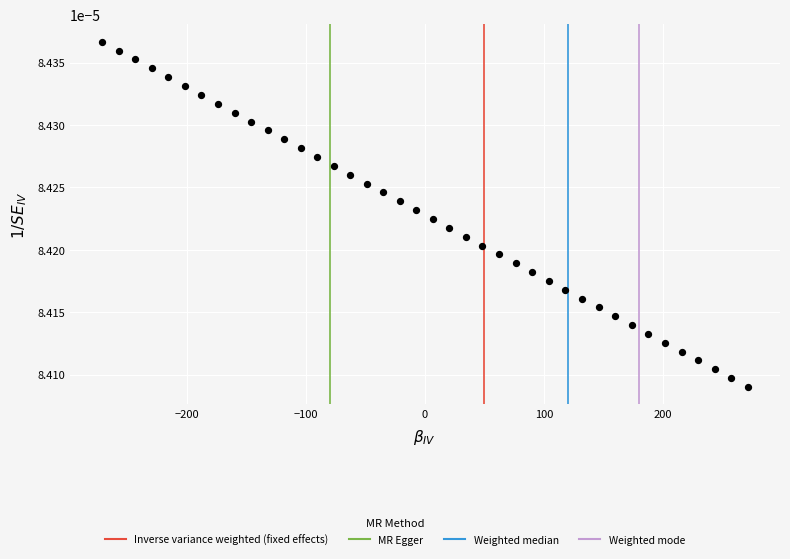

What is the range of X values (max minus min)?

542.3